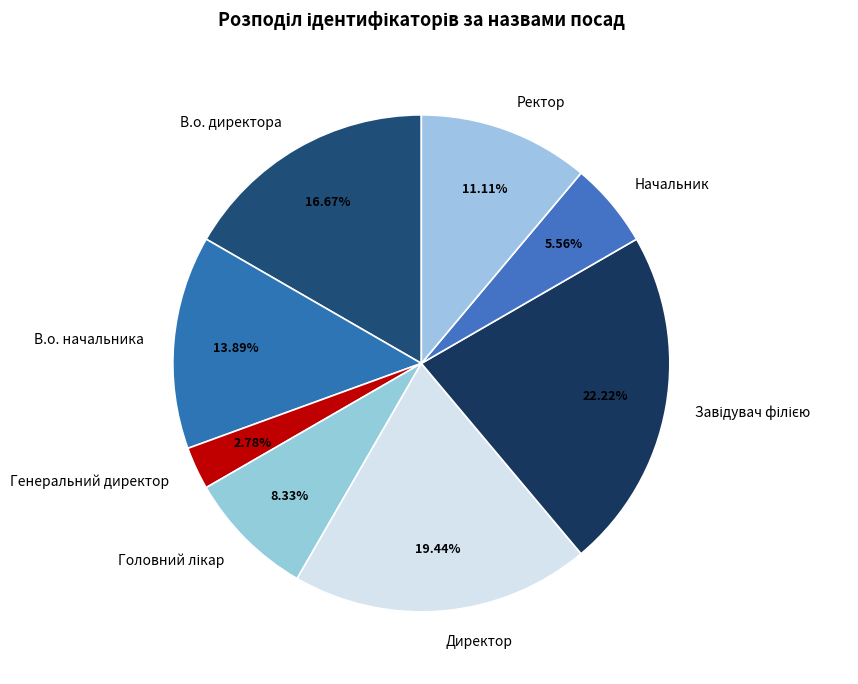

To the nearest percent, what percentage of the pie is Генеральний директор?

3%